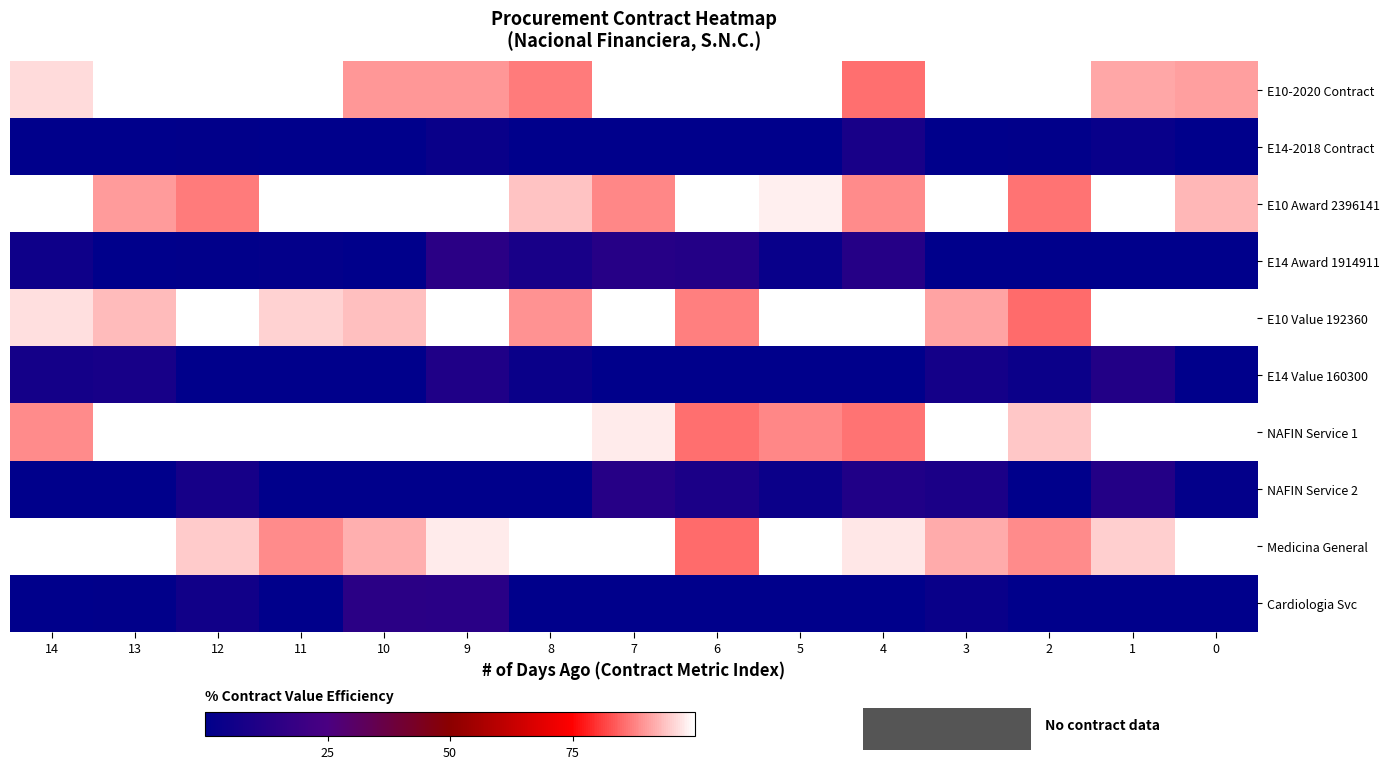

At how many categories does at least one series exceed 82?

15